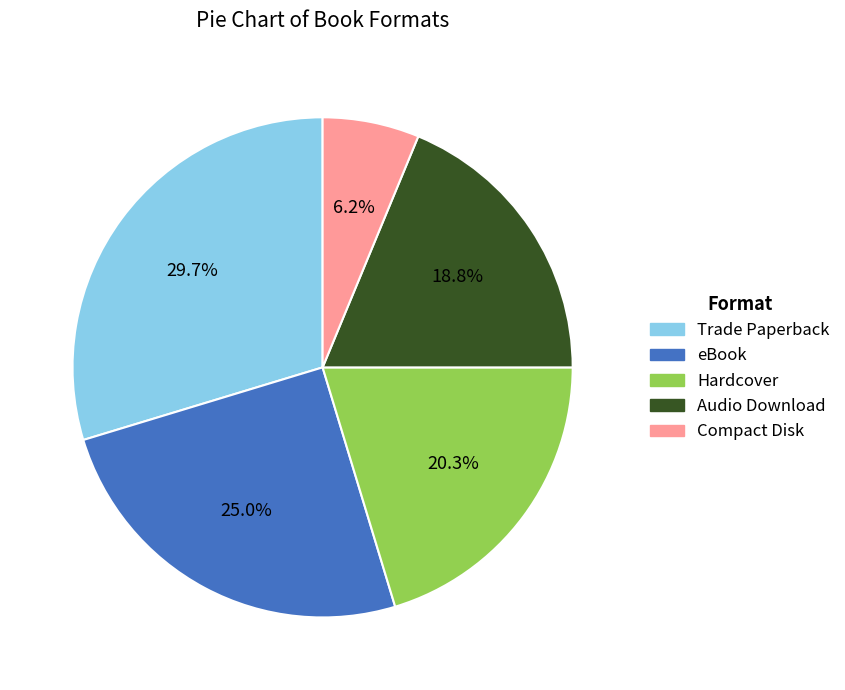

What percentage is the Compact Disk slice, to the nearest percent?

6%